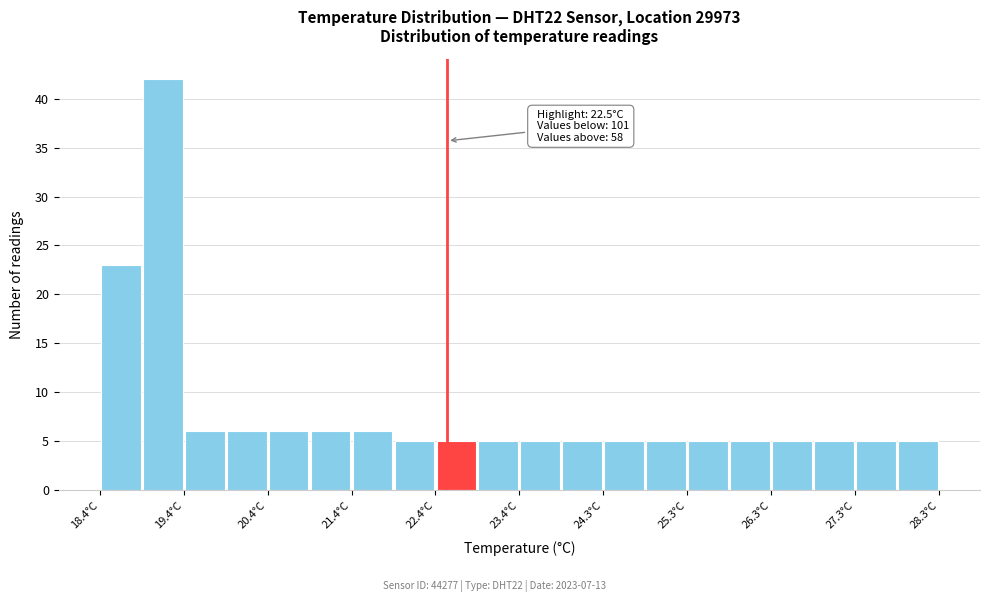

Which range on the x-axis has the tallest bar?

18.9 to 19.4